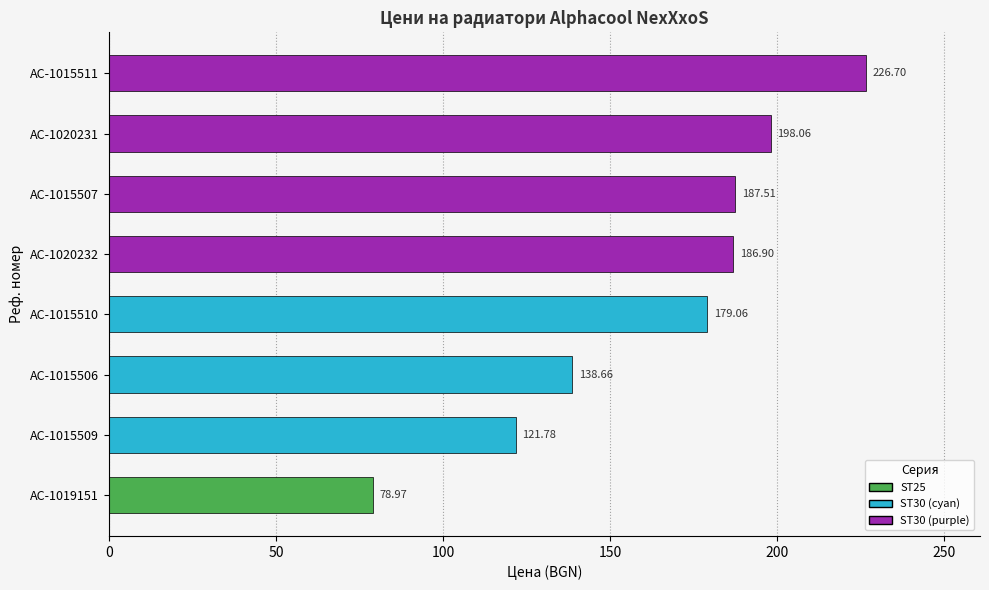

What is the change in value from AC-1019151 to AC-1015510?

+100.1